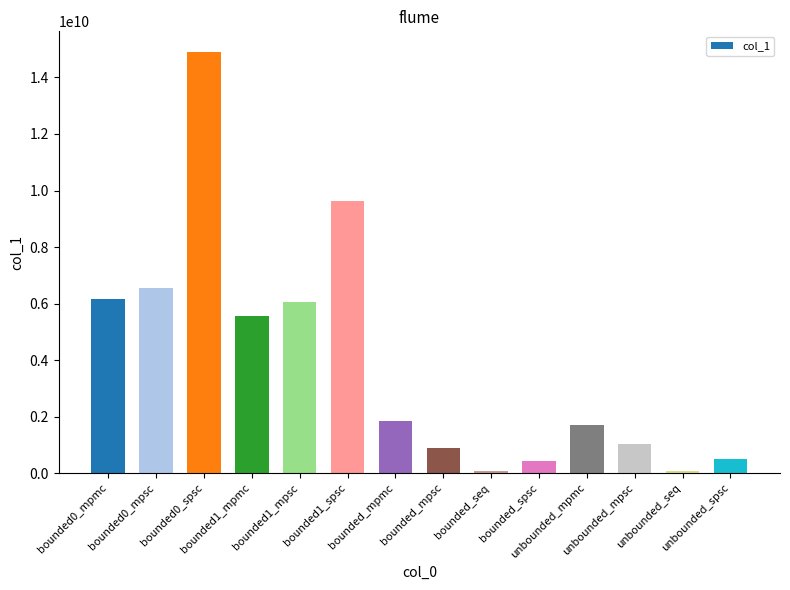

What is the smallest value displayed?

58290619